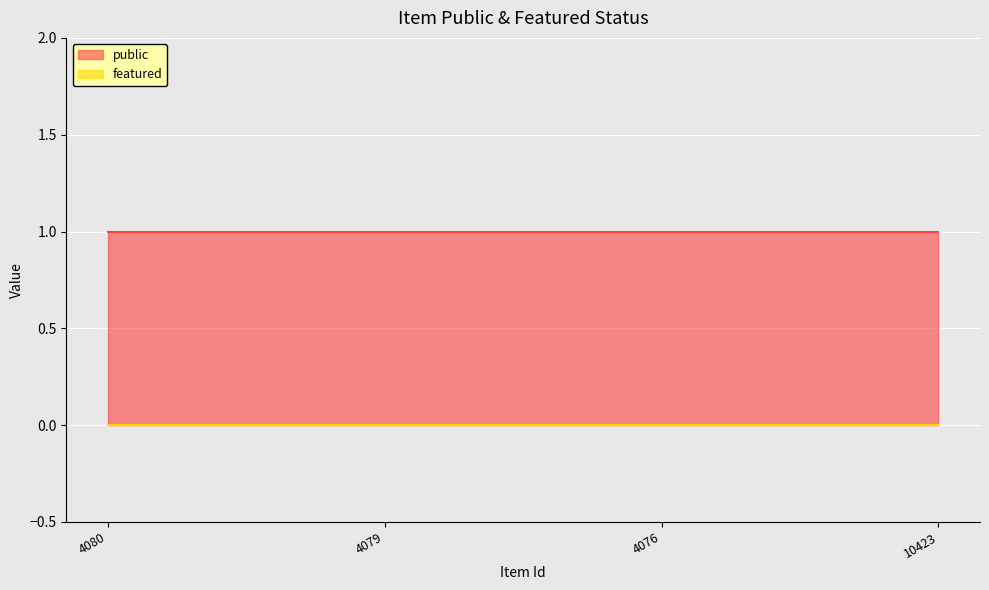

At which label does public reach its minimum?

4080